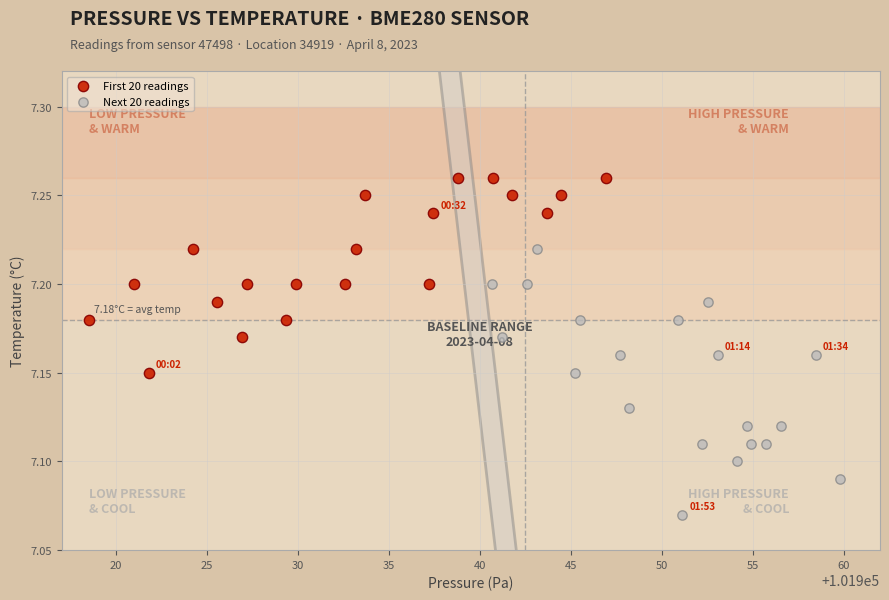

Which series contains the lowest Y value?

Next 20 readings